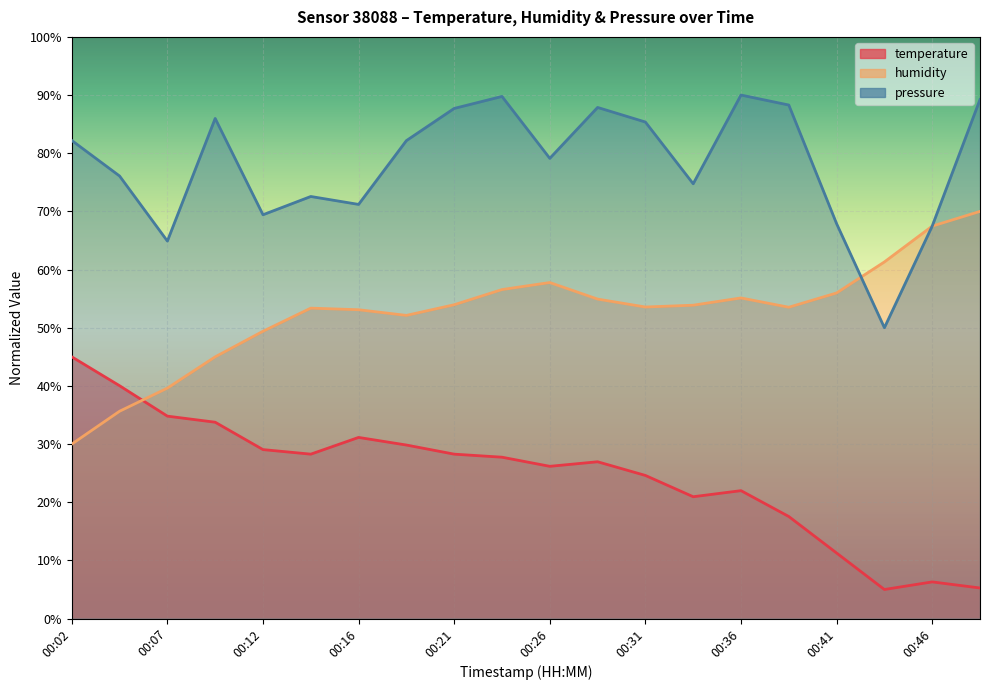

Which series changed the most between 00:12 and 00:46?

temperature